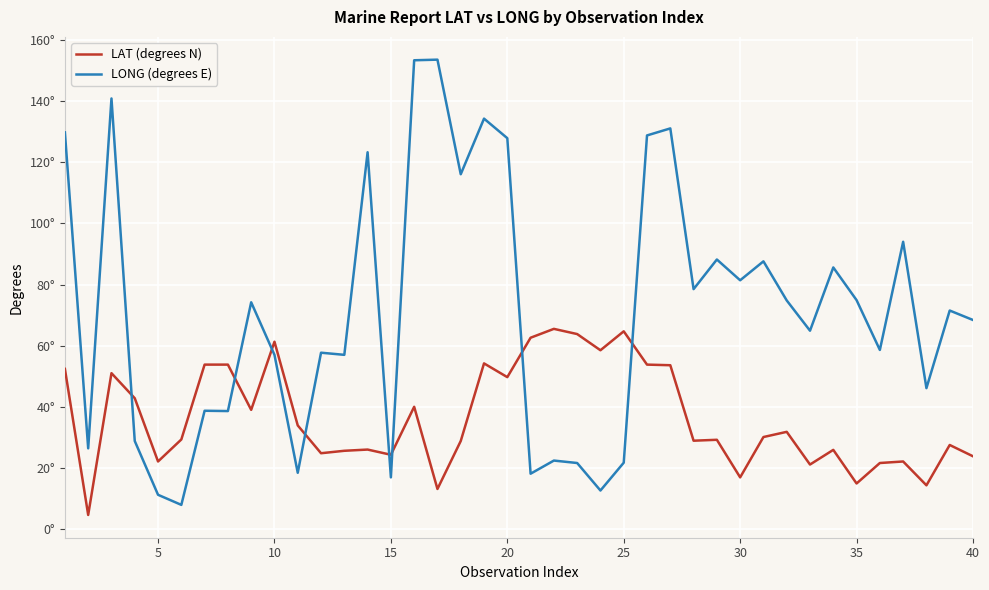

What are all the series names shown in the legend?

LAT (degrees N), LONG (degrees E)